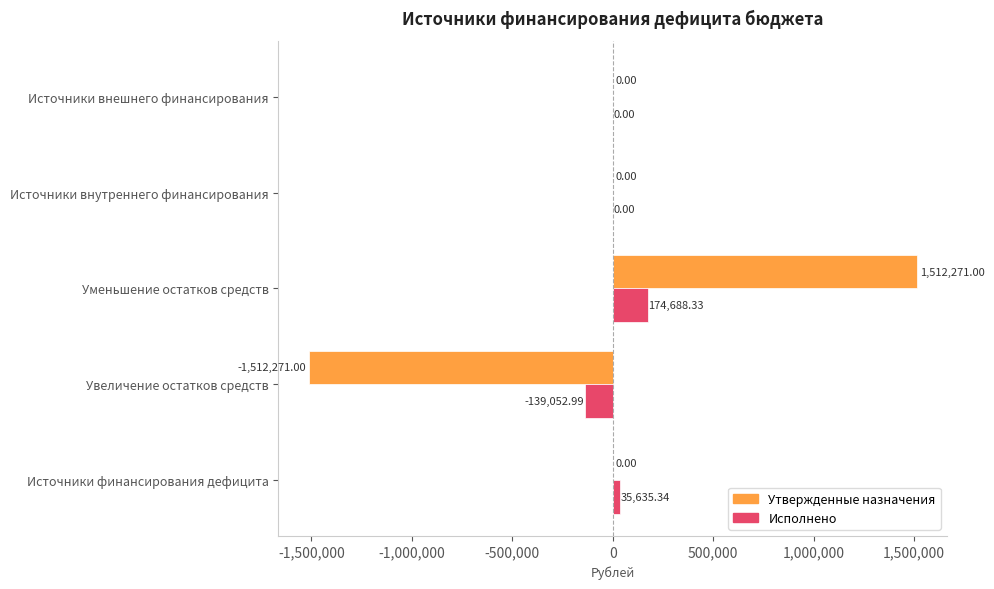

At which category is the sum across all series the highest?

Уменьшение остатков средств